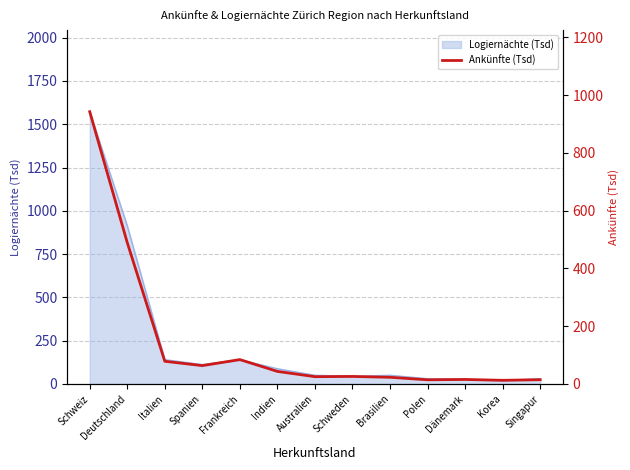

What is the maximum value shown in the chart?

942.6